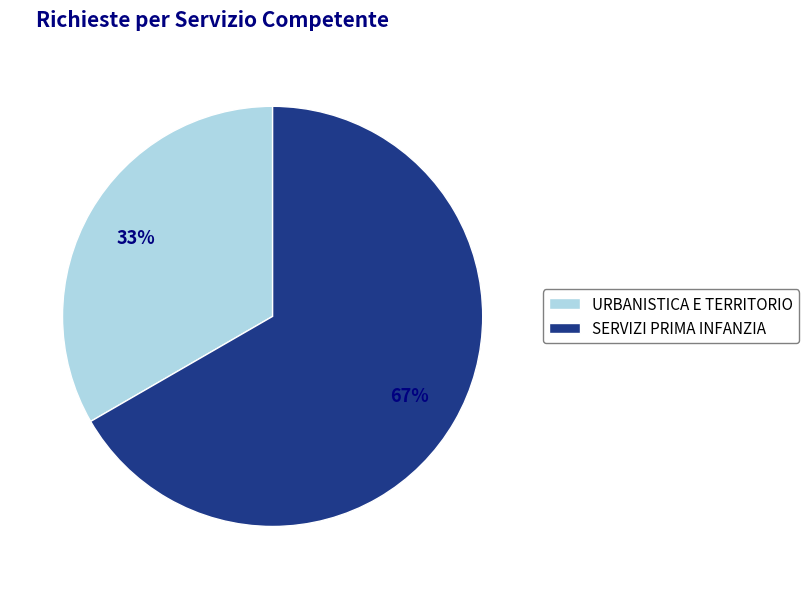

Which category accounts for the majority?

SERVIZI PRIMA INFANZIA